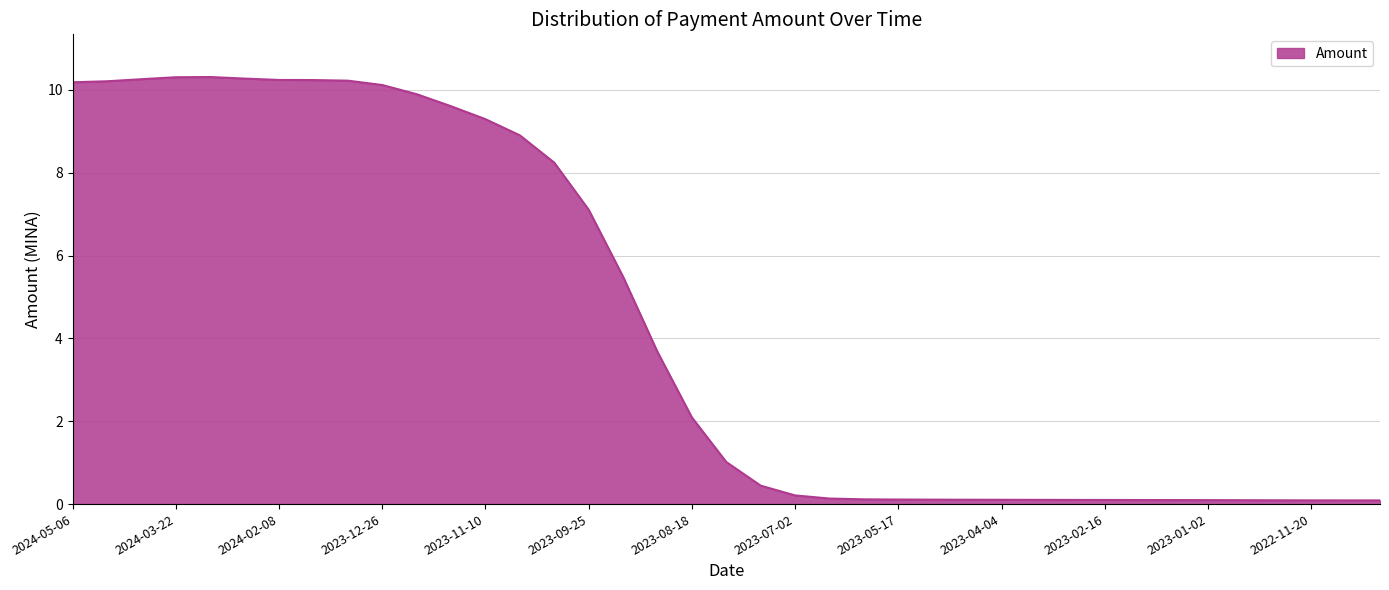

What is the maximum value shown in the chart?

10.3